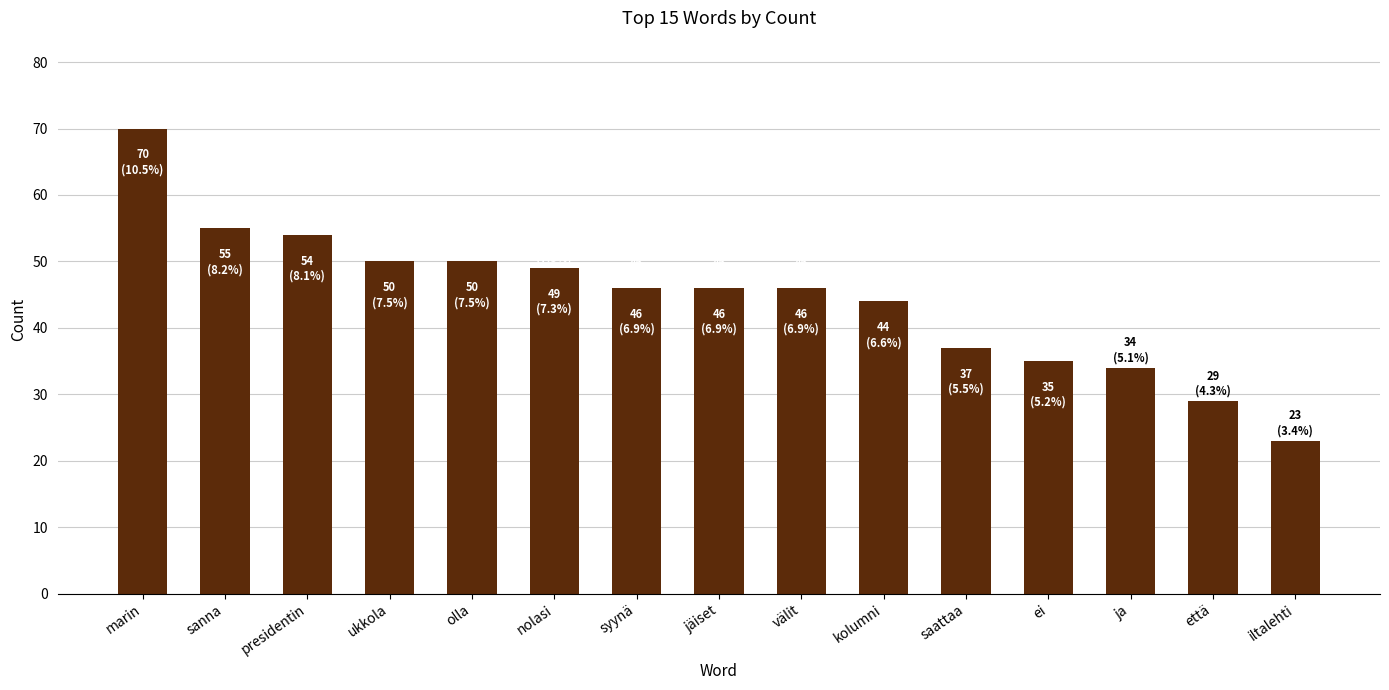

What is the average value?

45